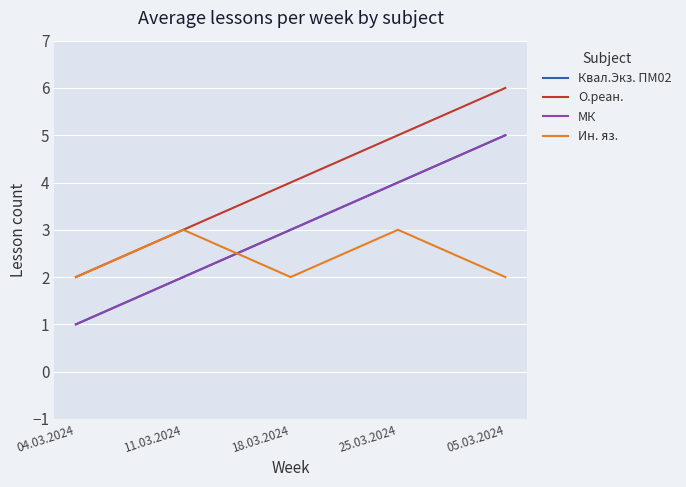

Does the chart have visible grid lines?

Yes